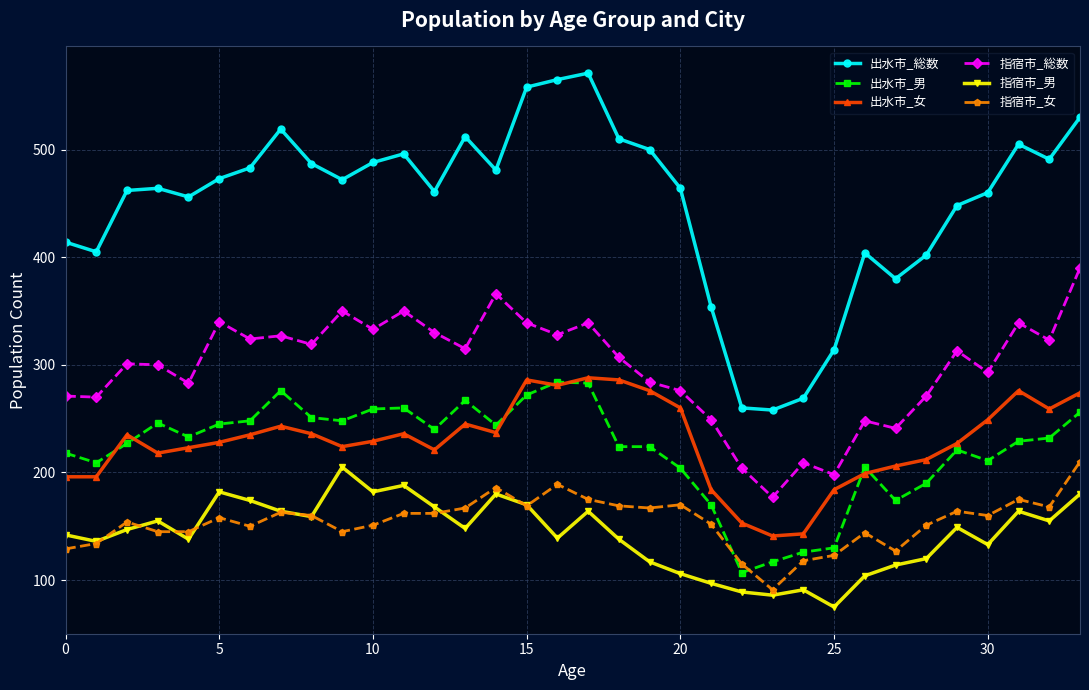

What are all the series names shown in the legend?

出水市_総数, 出水市_男, 出水市_女, 指宿市_総数, 指宿市_男, 指宿市_女